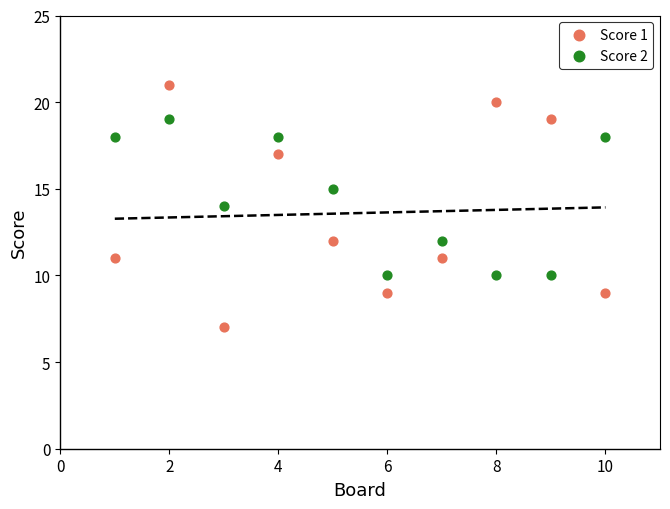

Which series contains the highest Y value?

Score 1